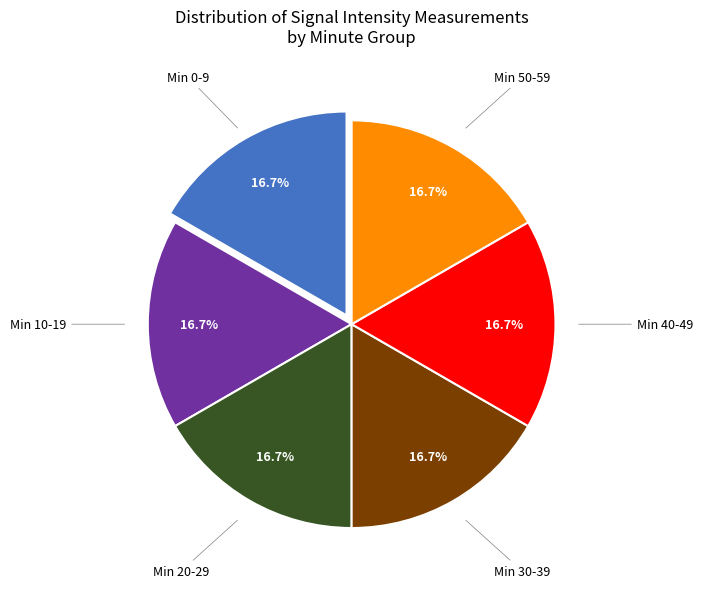

To the nearest percent, what is the average slice percentage?

17%